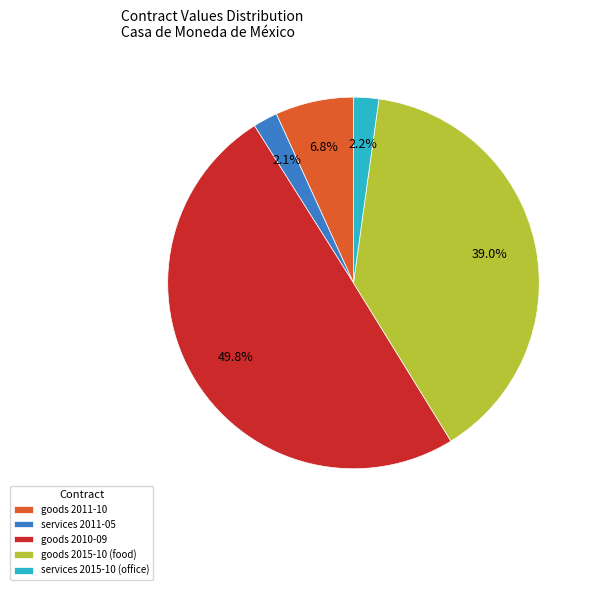

What percentage do goods 2011-10 and services 2011-05 together represent?

8.9%